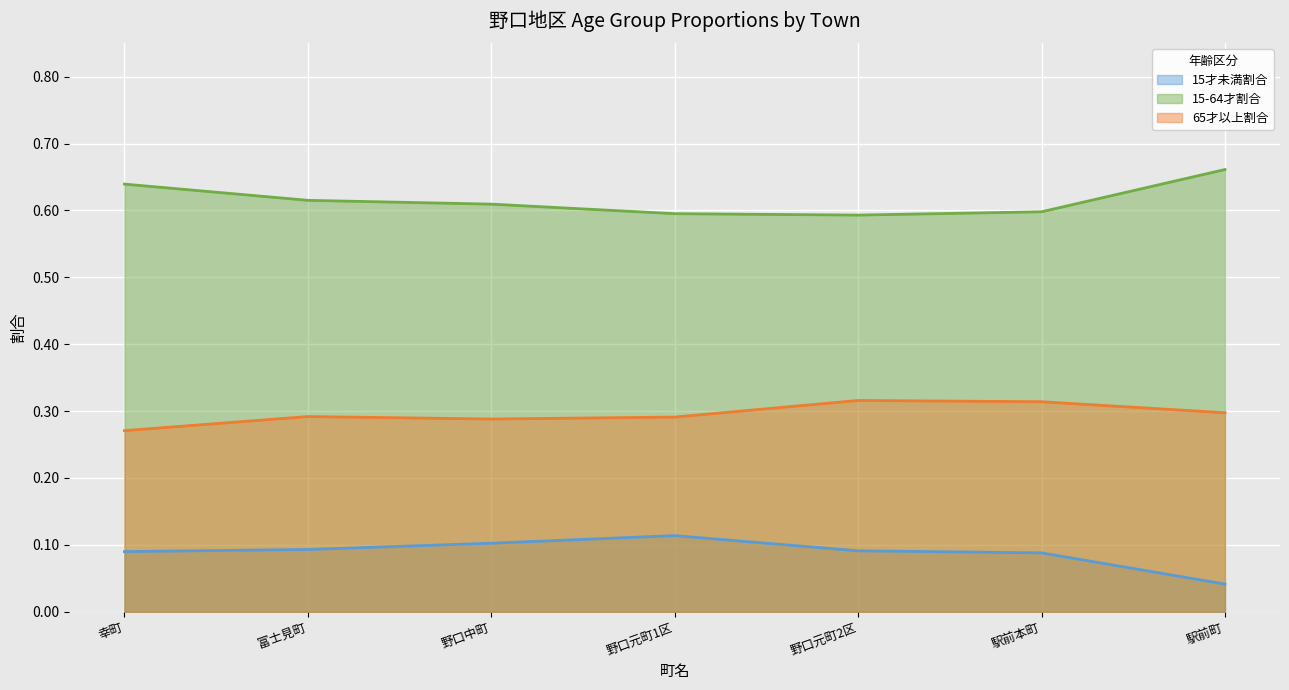

What is the maximum value for 15-64才割合?

0.7